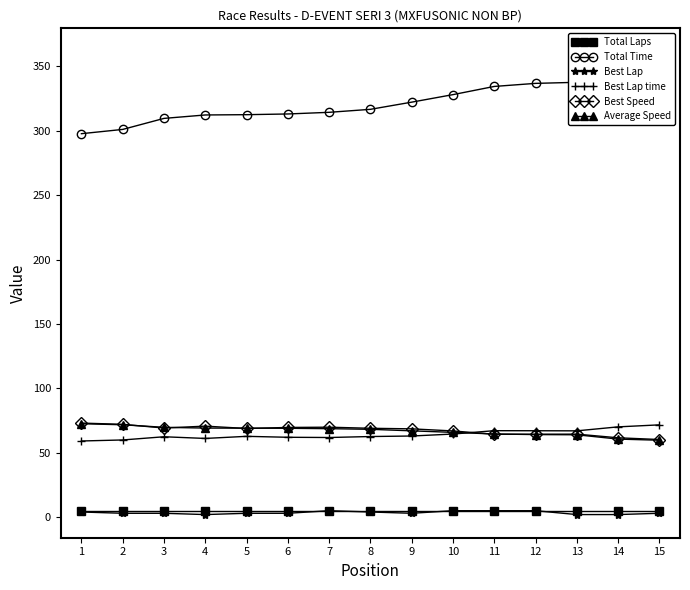

In Best Lap time, how many points are higher than both neighbors (excluding endpoints)?

3